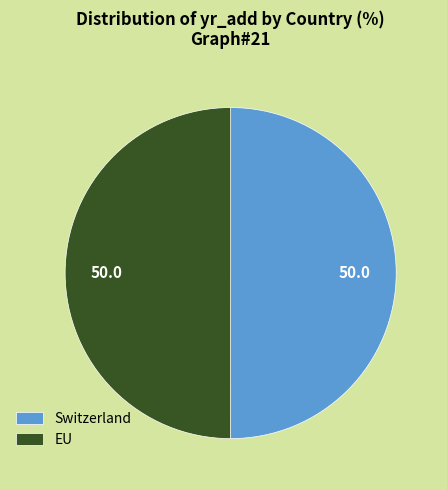

Is it true that EU is 50% of the pie?

True